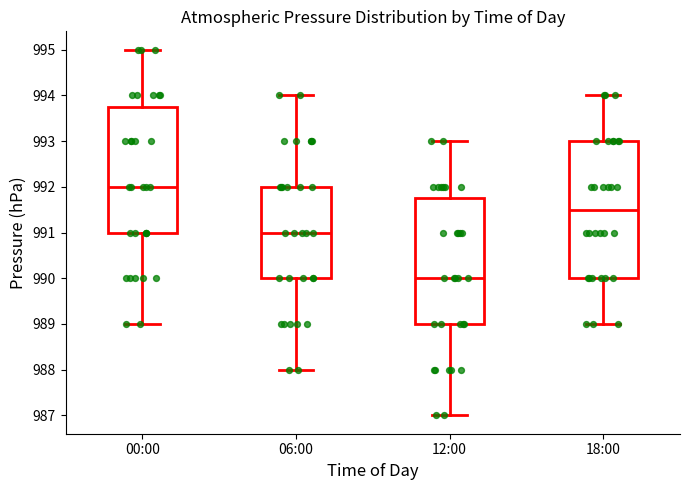

Where is the lower edge of the box for 06:00 on the y-axis? The values are not printed on the chart, so give them approximately, as read against the axis.

990.0